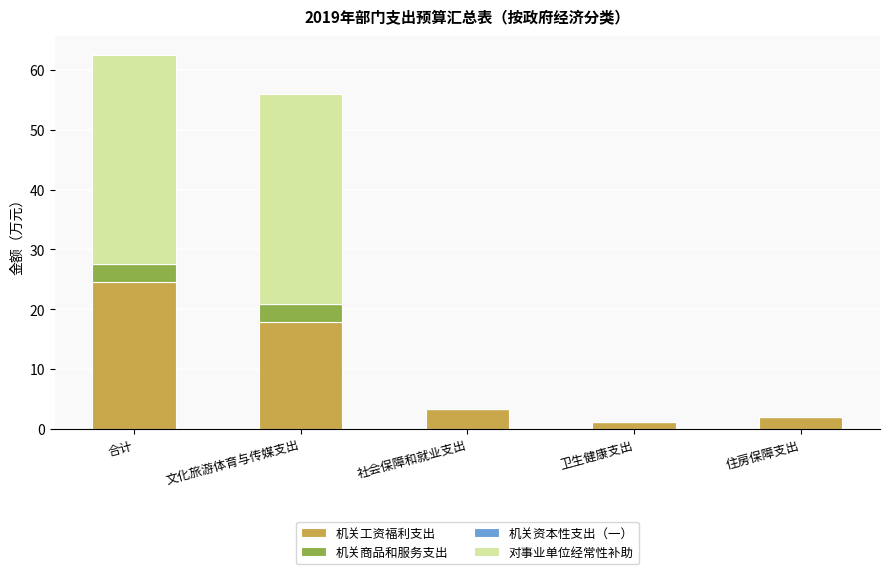

Are the bars horizontal?

No